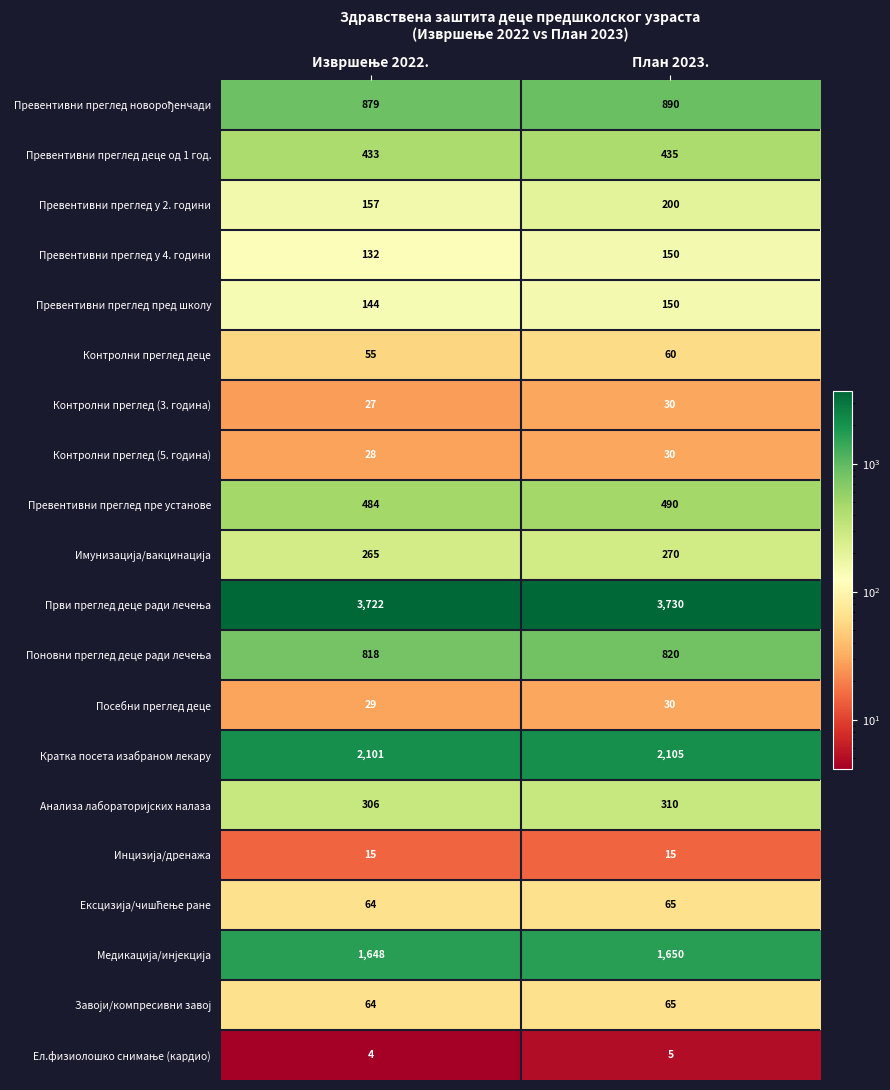

What is the sum of all Превентивни преглед у 2. години values?

357